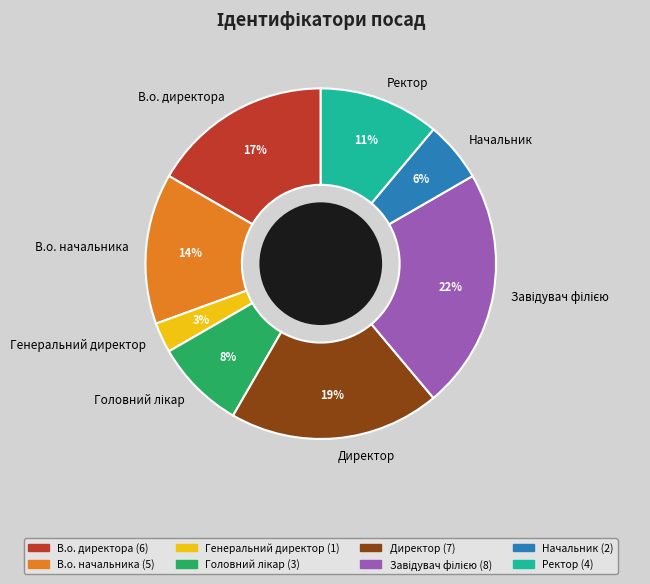

Is the sum of Генеральний директор and Ректор greater than half?

No